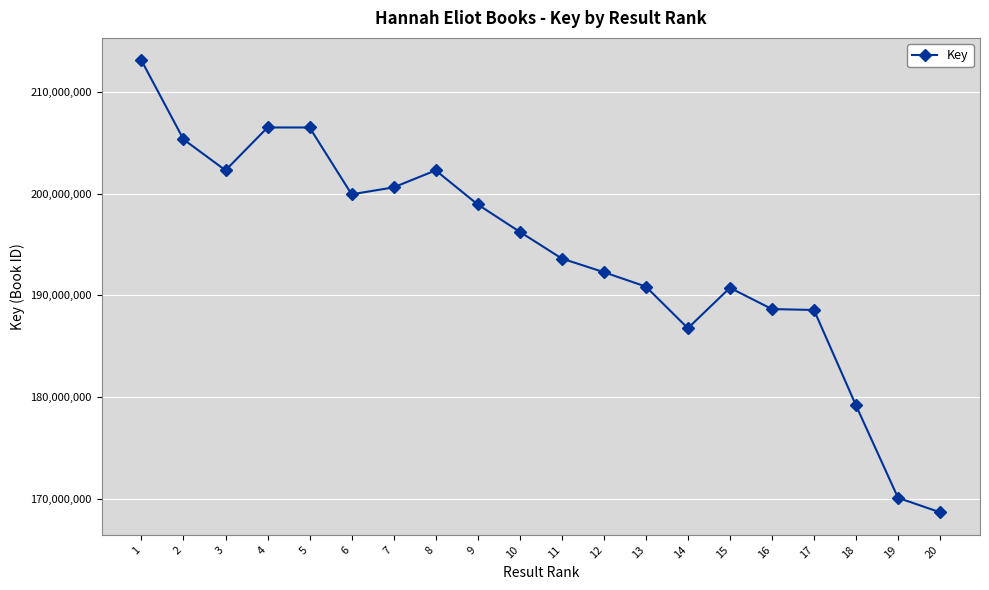

What is the approximate value at 11, to the nearest 10?

193625180